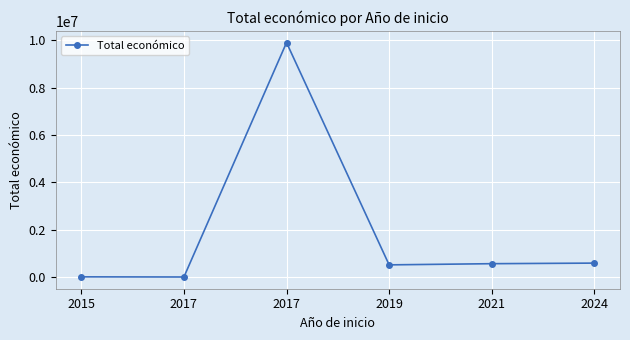

Does the chart have visible grid lines?

Yes